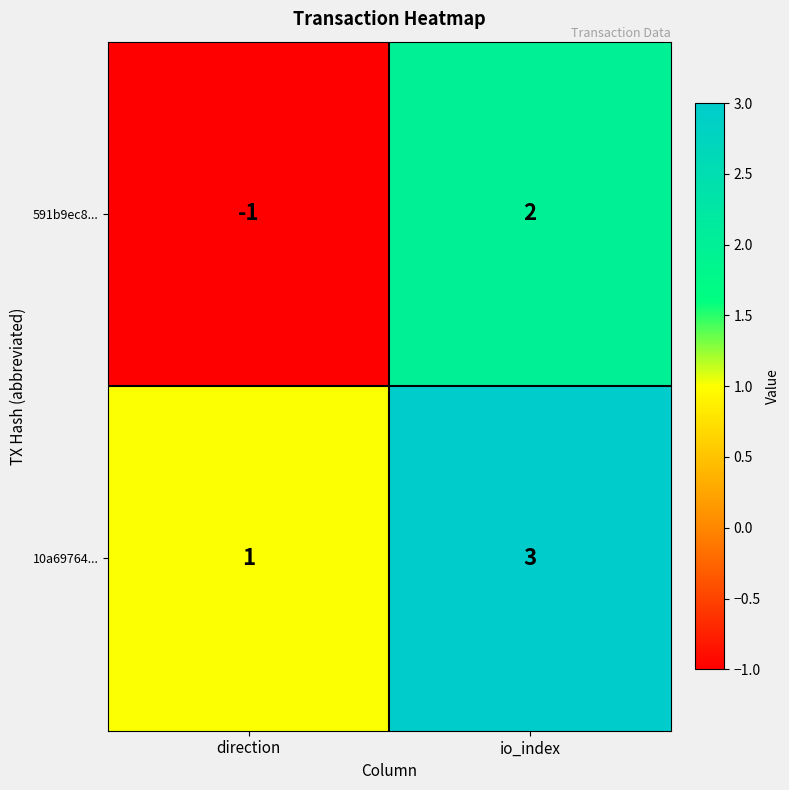

What is the sum of the 10a69764... values at direction and io_index?

4